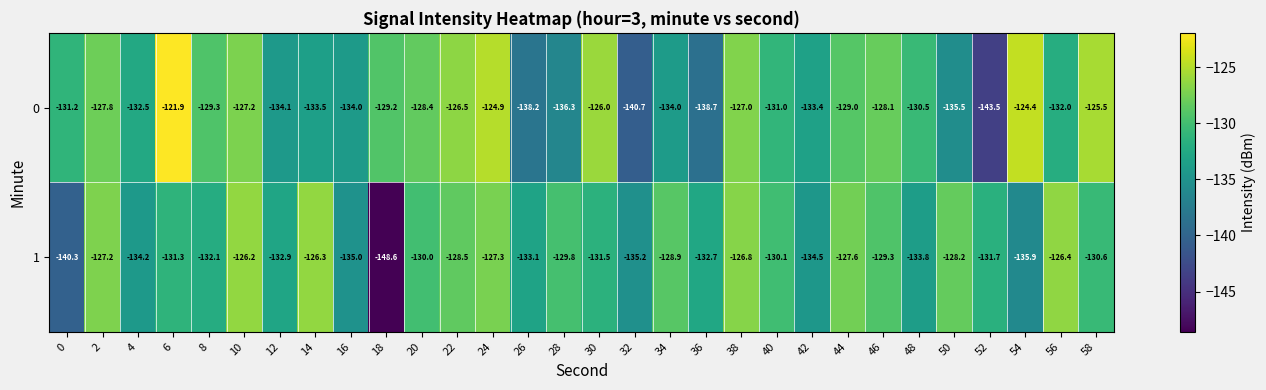

What is the difference between the highest and lowest values at 14?

7.2